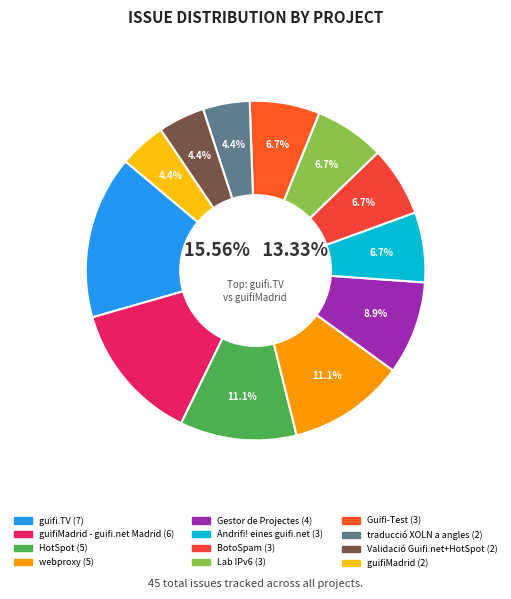

Rank the categories by value from highest to lowest.

guifi.TV, guifiMadrid - guifi.net Madrid, HotSpot, webproxy, Gestor de Projectes, Andrifi! eines guifi.net, BotoSpam, Lab IPv6, Guifi-Test, traducció XOLN a angles, Validació Guifi.net+HotSpot, guifiMadrid